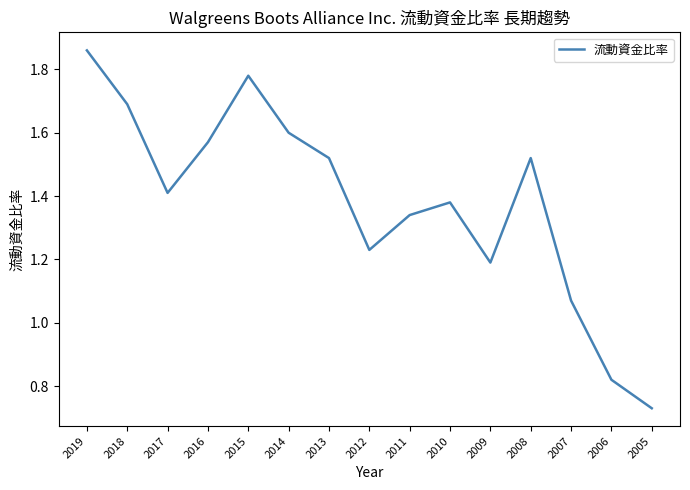

True or false: the data shows 2.7 at 2016.

False